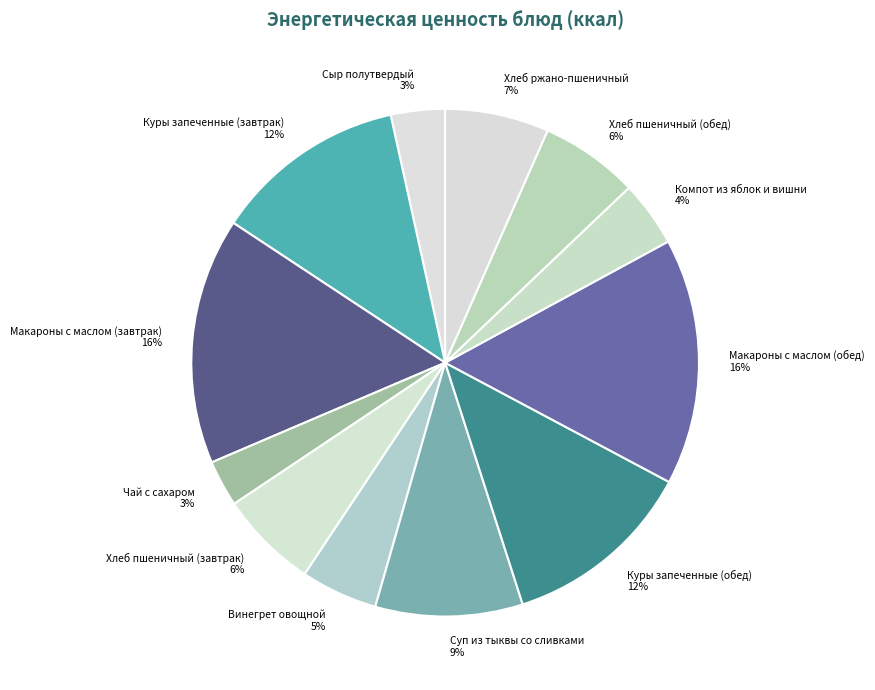

Is there a majority slice in this chart?

No